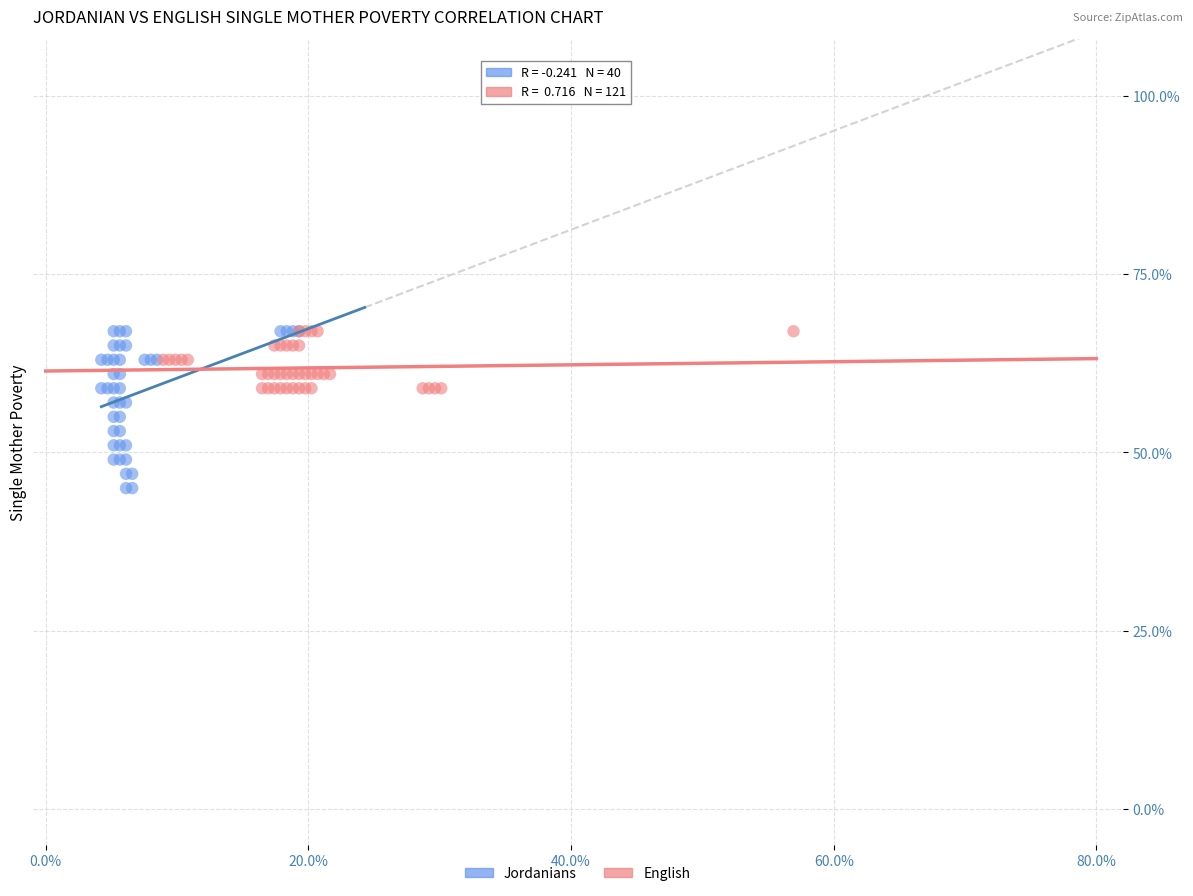

What are all the series names shown in the legend?

Jordanians, English